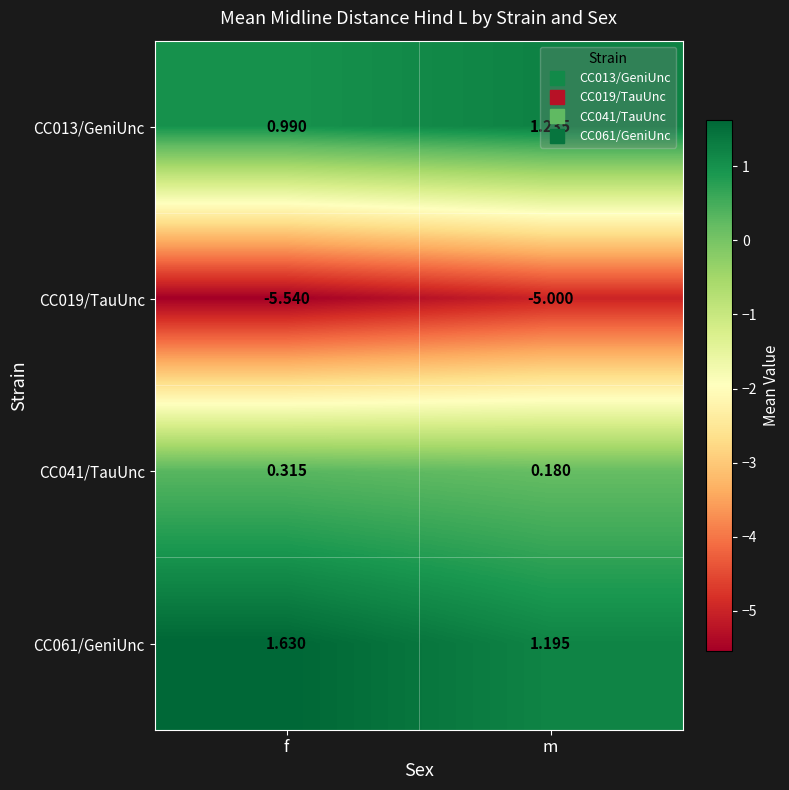

Which series changed the most between f and m?

CC019/TauUnc